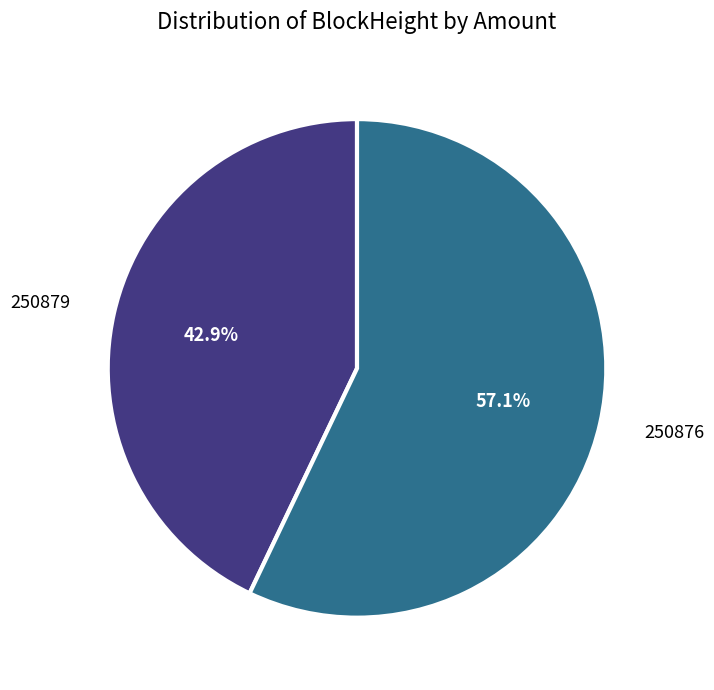

What is the smallest slice in the pie chart?

250879